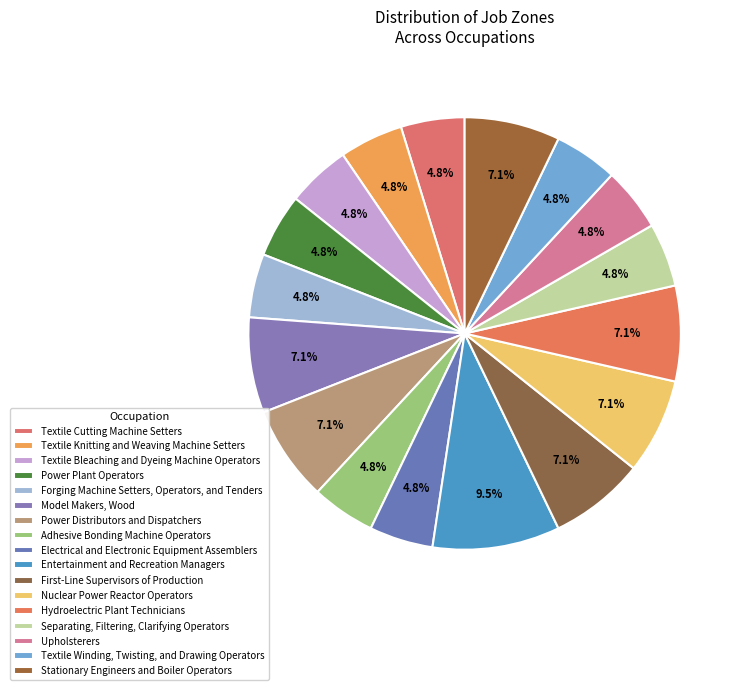

Count the number of slices in the pie.

17